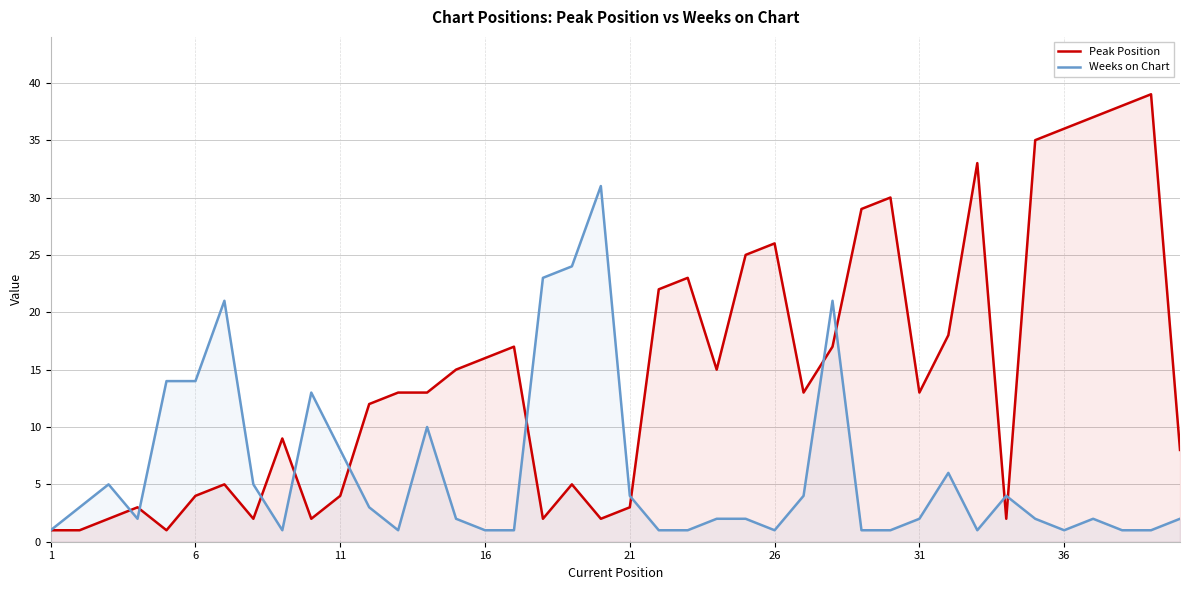

At 26, list the series in order from largest to smallest.

Peak Position, Weeks on Chart